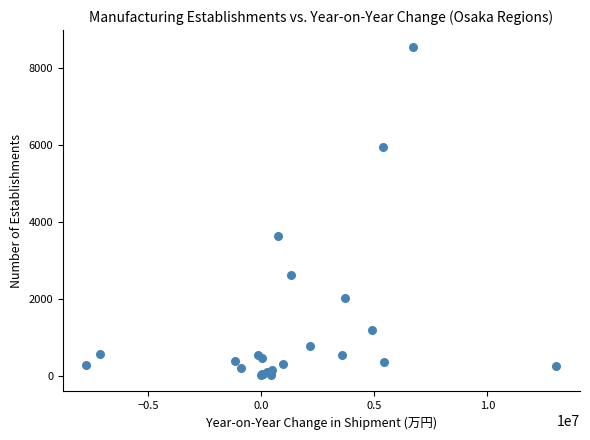

What Y value in the scatter plot is closest to 4283?

3634